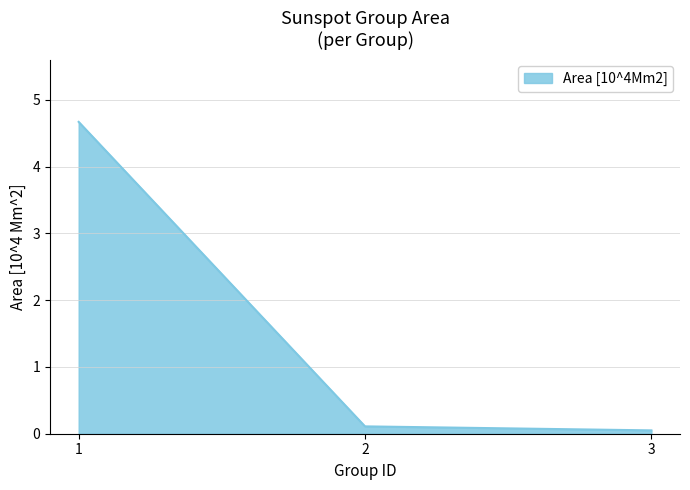

Which label corresponds to the smallest value in the chart?

3